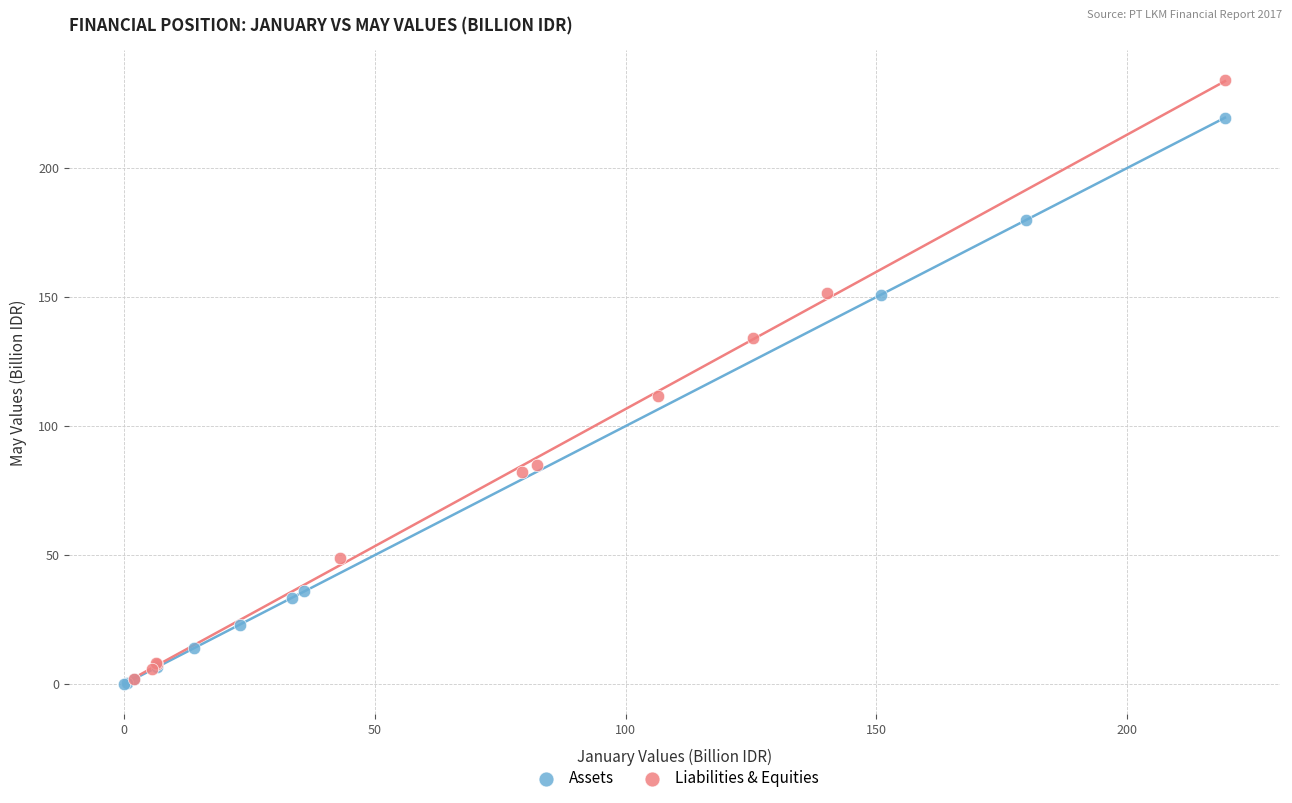

Which series has the largest Y range (max minus min)?

Liabilities & Equities